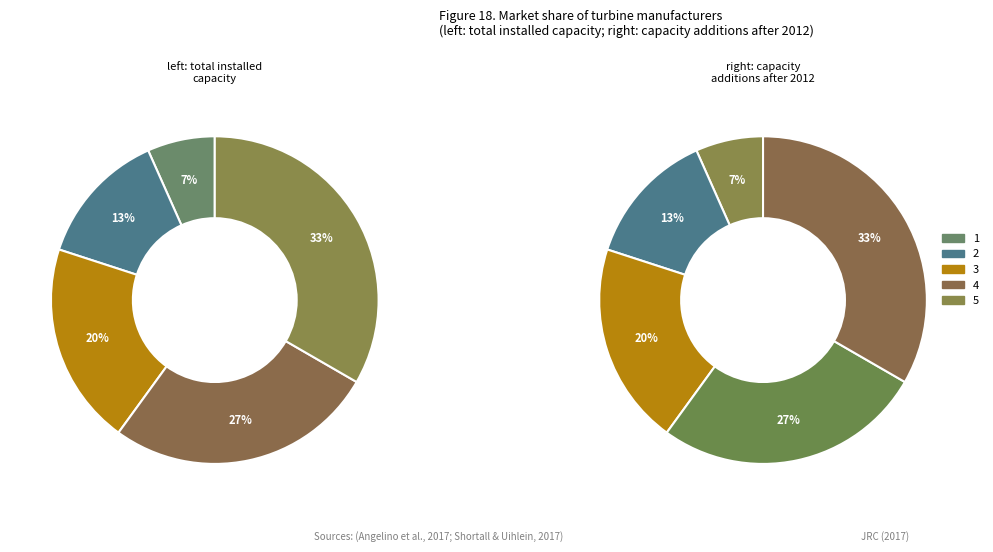

True or false: 4 accounts for 14% of the total.

False